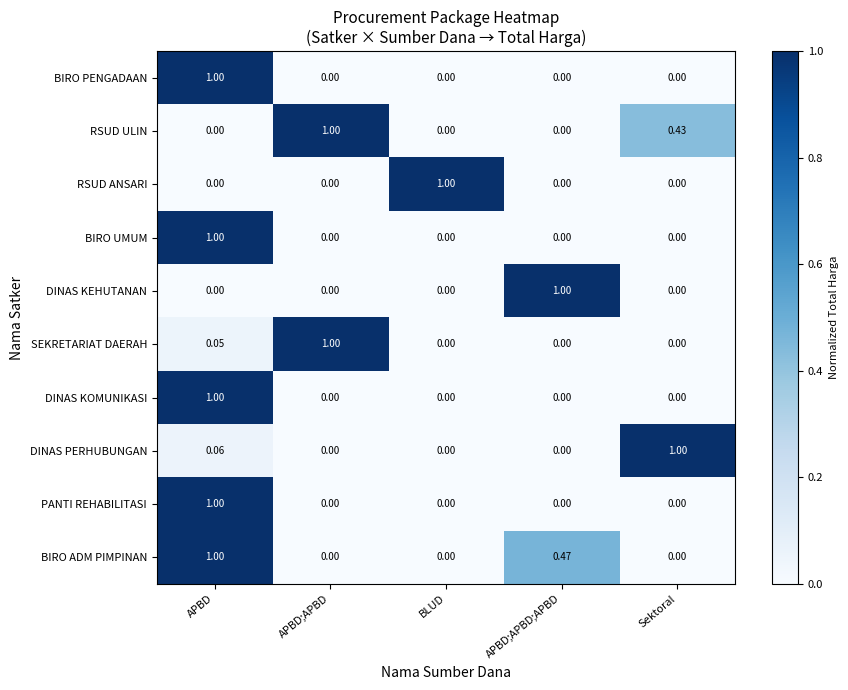

How many distinct data groups are displayed?

10